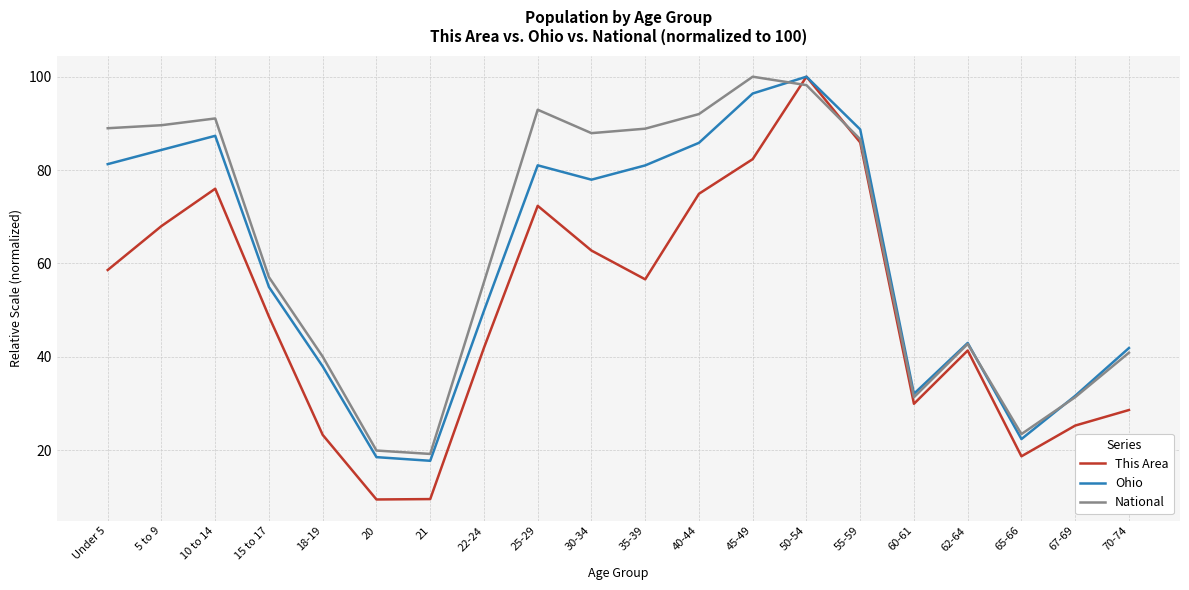

At which label is National closest to 59?

15 to 17